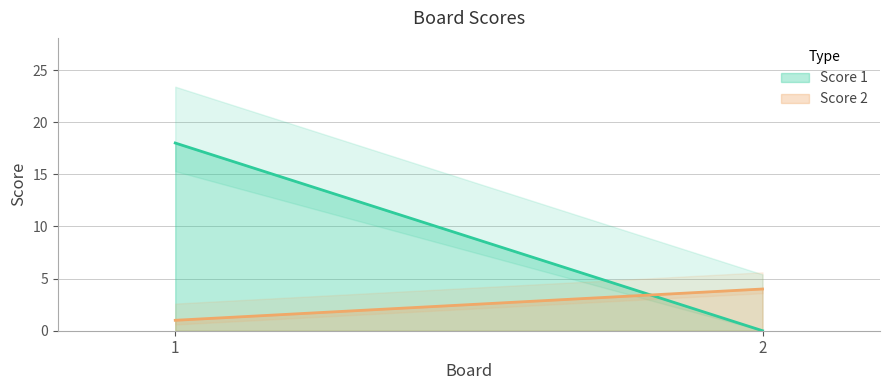

Which series has the largest total across all categories?

Score 1